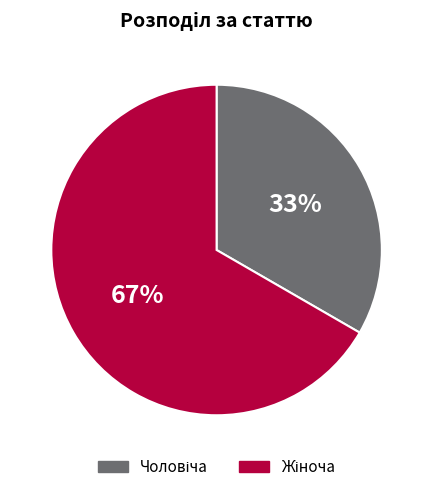

Is there a majority slice in this chart?

Yes